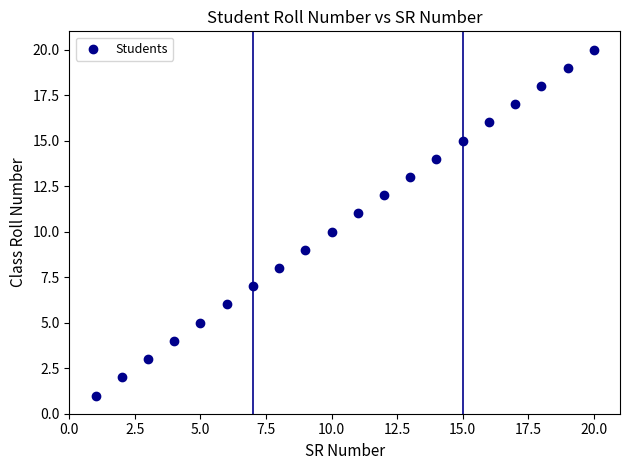

What is the range of X values (max minus min)?

19